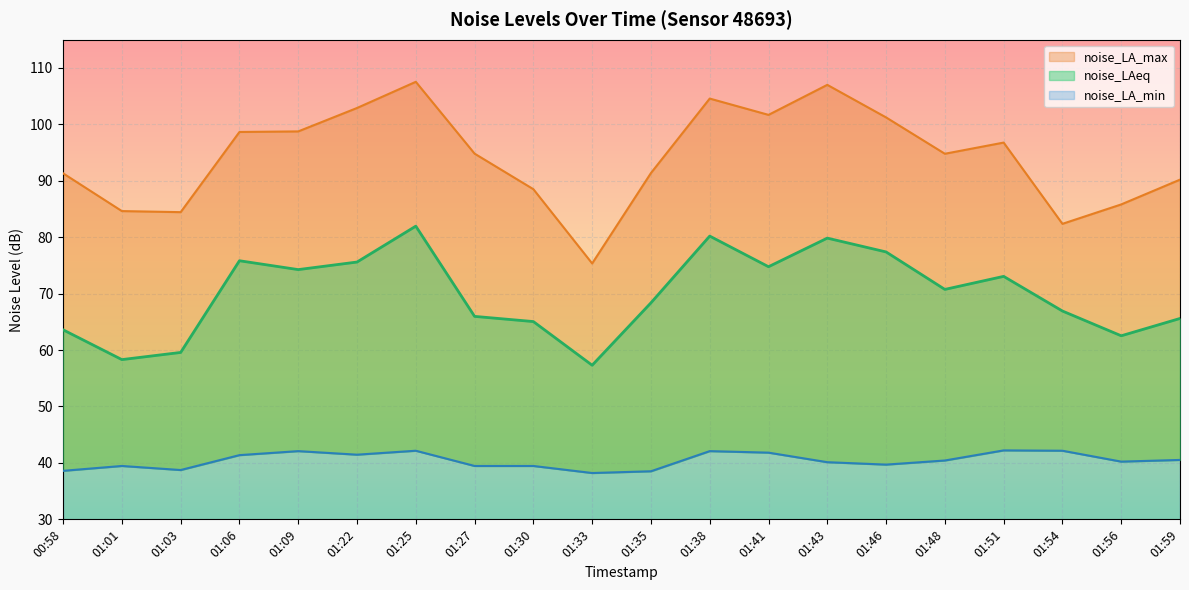

What is the label of the 3rd point from the left?

01:03